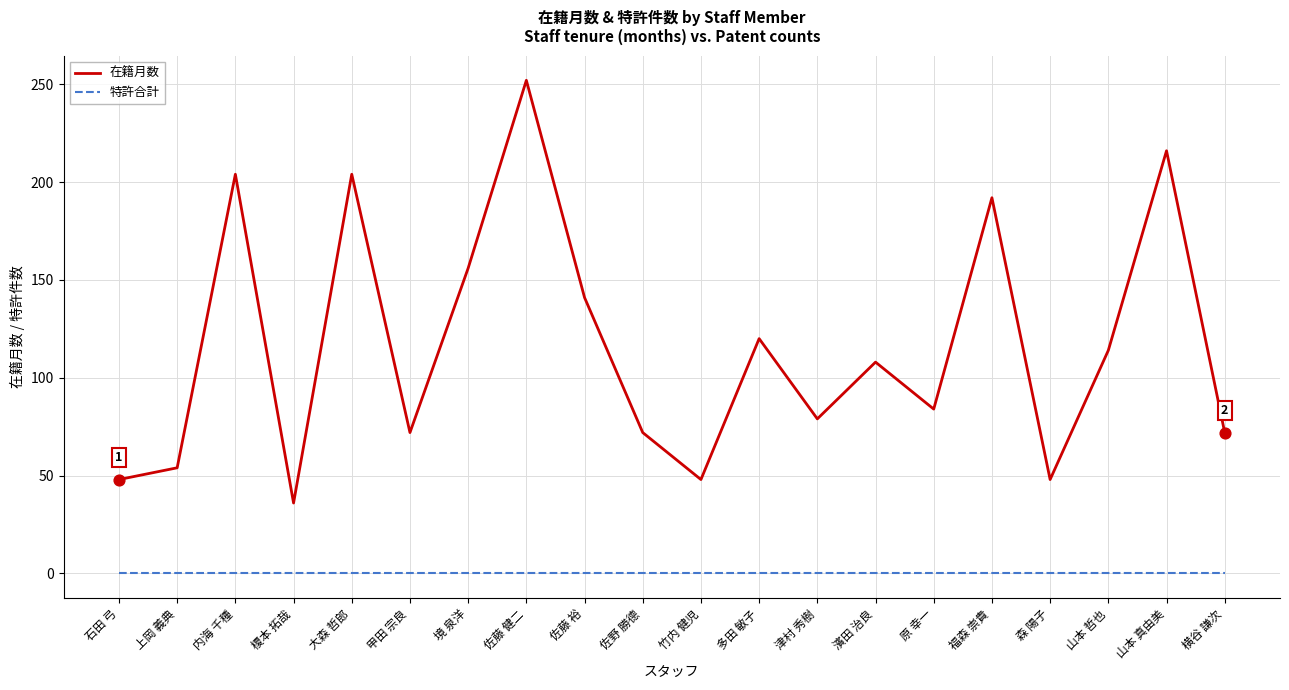

What are all the series names shown in the legend?

在籍月数, 特許合計